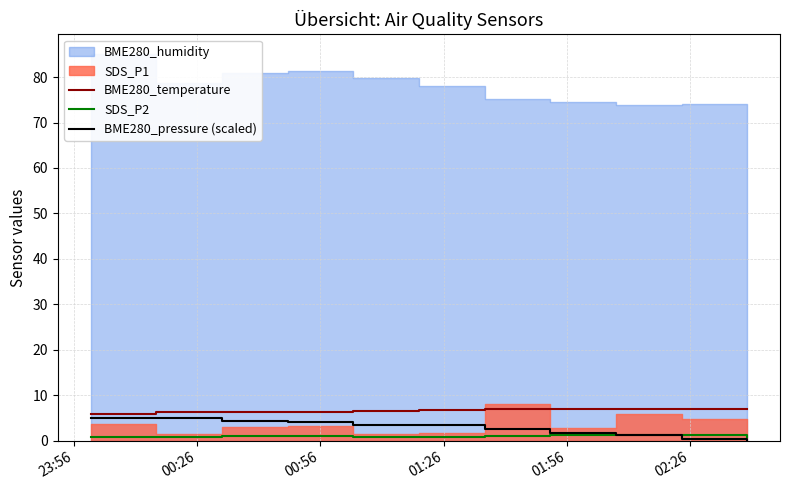

What is the maximum value for BME280_pressure (scaled)?

5.0